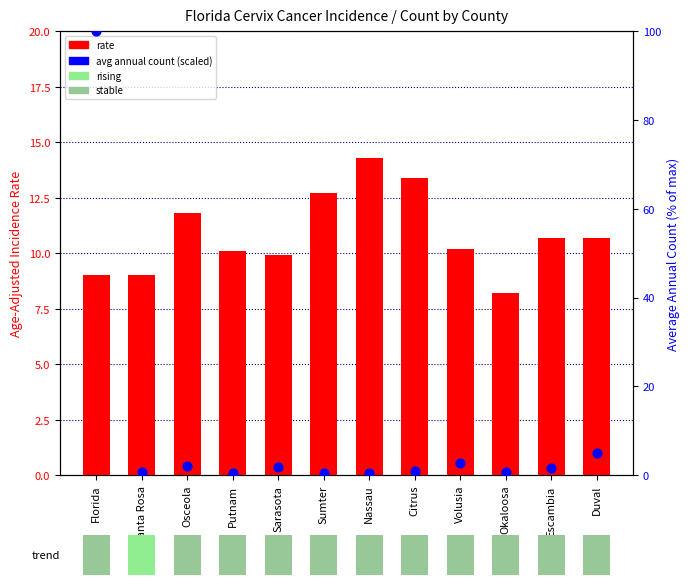

Which series has the largest total across all categories?

rate